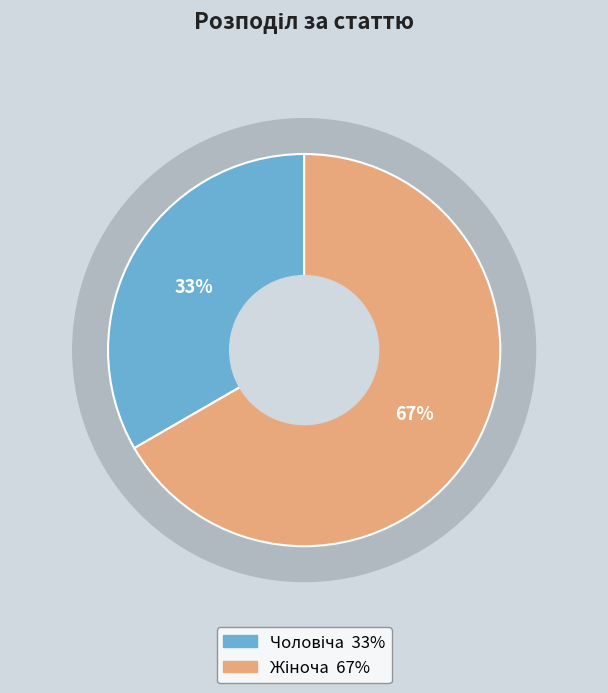

To the nearest percent, what portion does Чоловіча represent?

33%